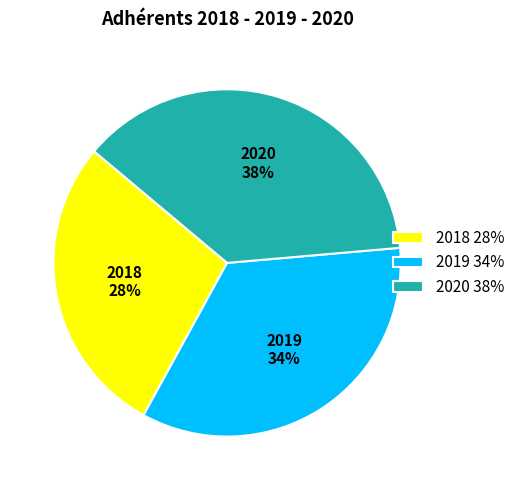

Do 2018 28% and 2019 34% together represent more than half of the pie?

Yes